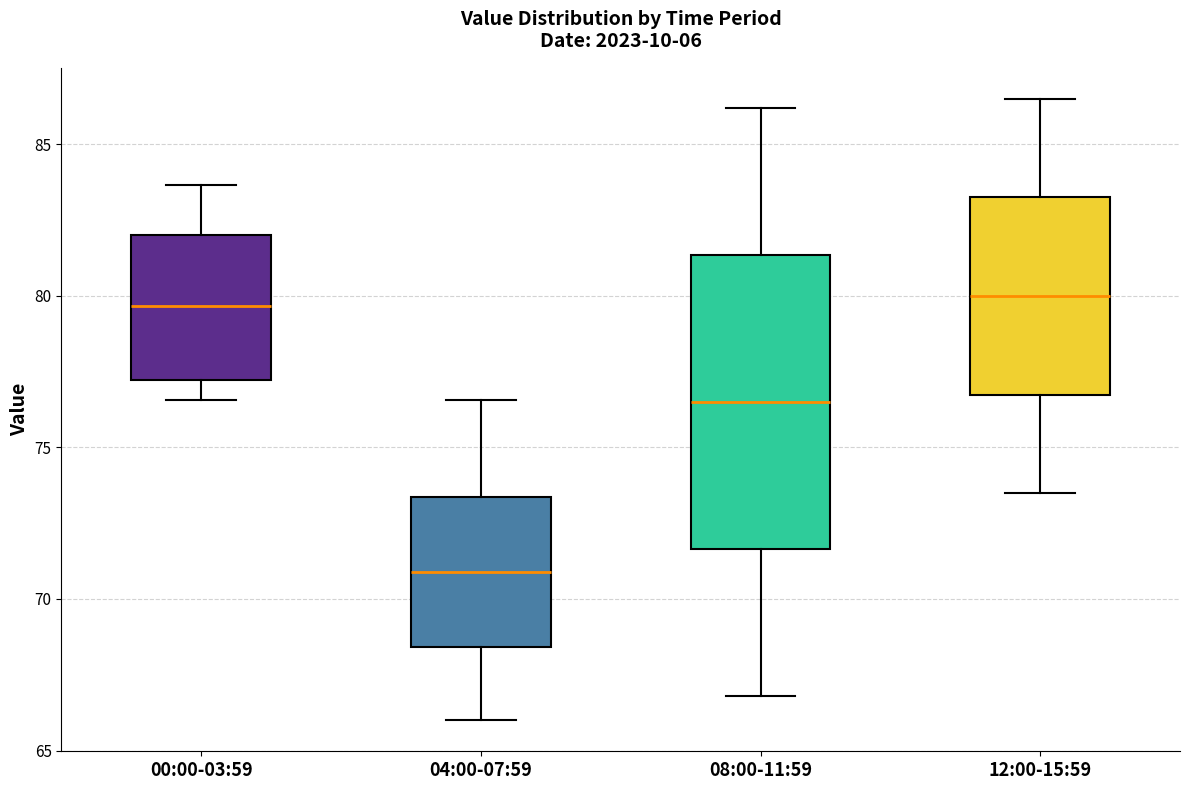

Reading left to right, transcribe this box plot: for each box, give where its median line is, the range the box spans, and where its two whiskers end, as read against the y-axis. The values are not printed on the chart, so give them approximately, as read against the axis.

00:00-03:59: median 79.5, box 77.0 to 82.0, whiskers 76.5 to 83.5
04:00-07:59: median 71.0, box 68.5 to 73.5, whiskers 66.0 to 76.5
08:00-11:59: median 76.5, box 71.5 to 81.5, whiskers 67.0 to 86.0
12:00-15:59: median 80.0, box 76.5 to 83.5, whiskers 73.5 to 86.5